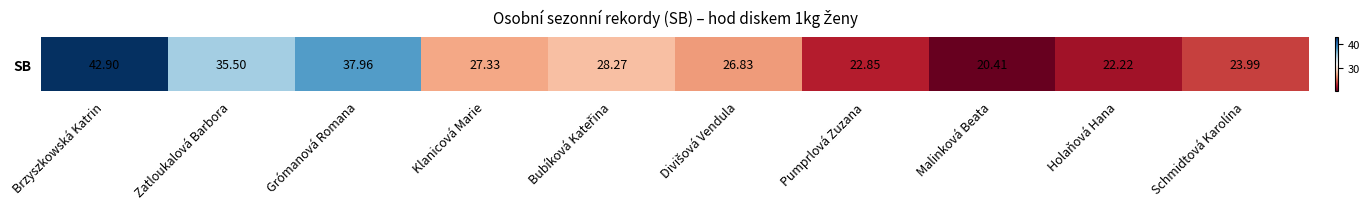

What is the average value?

28.8